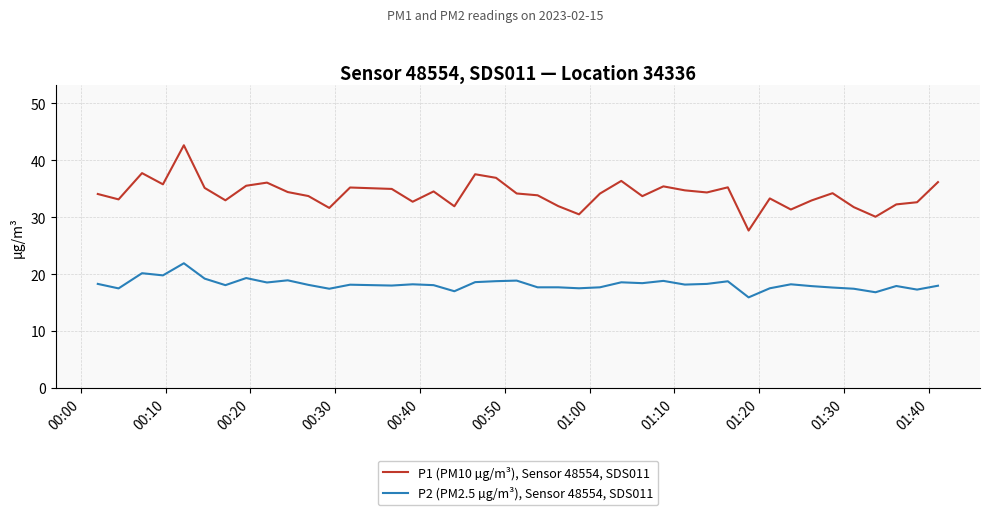

What is the minimum value shown in the chart?

15.9